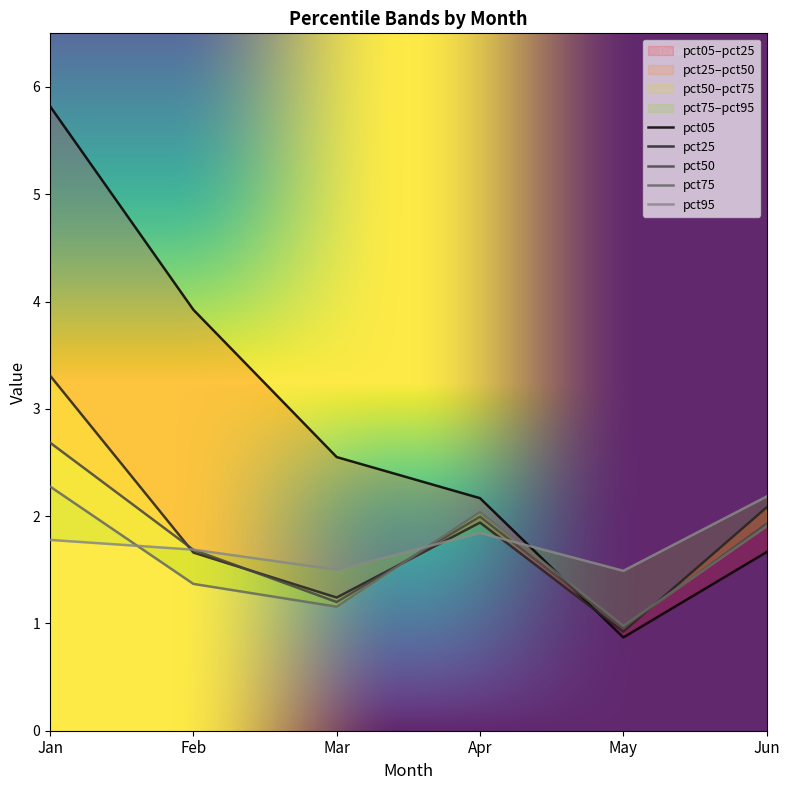

True or false: pct05 has more than 1 interior local peaks.

False